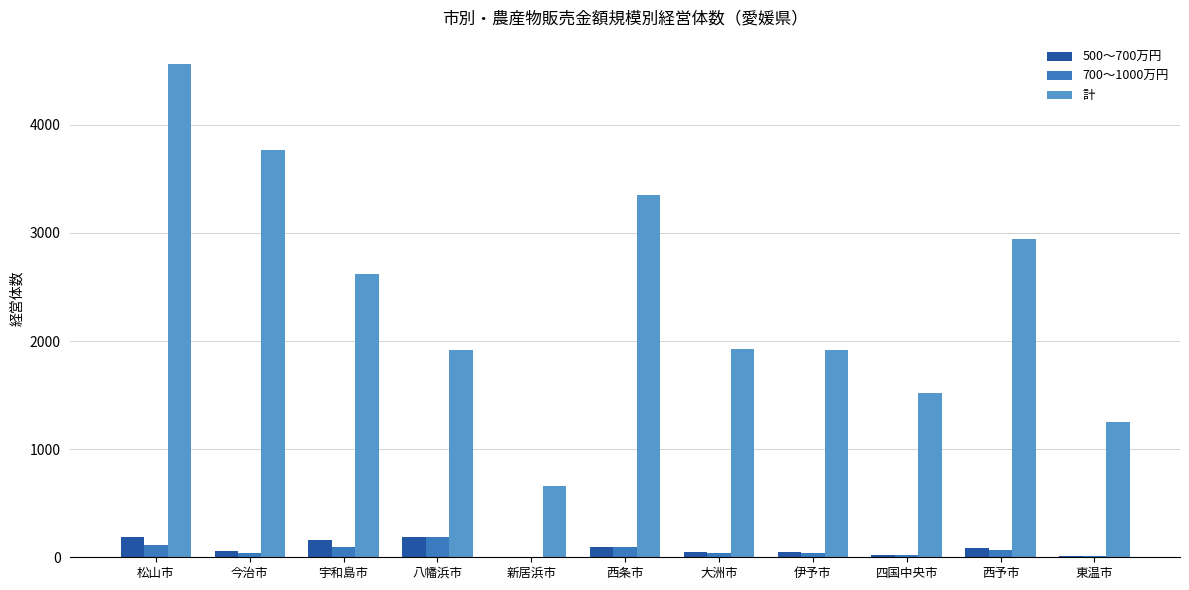

At which label does 計 first exceed 1922?

松山市